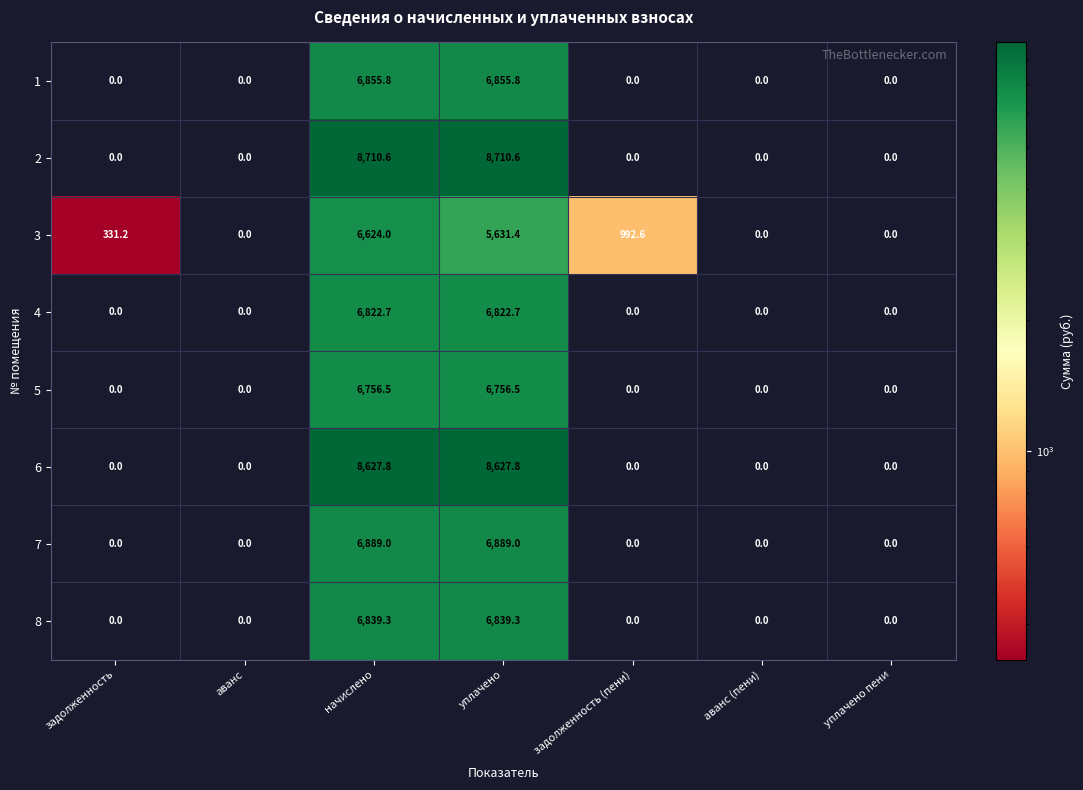

At how many categories does at least one series exceed 7221?

2